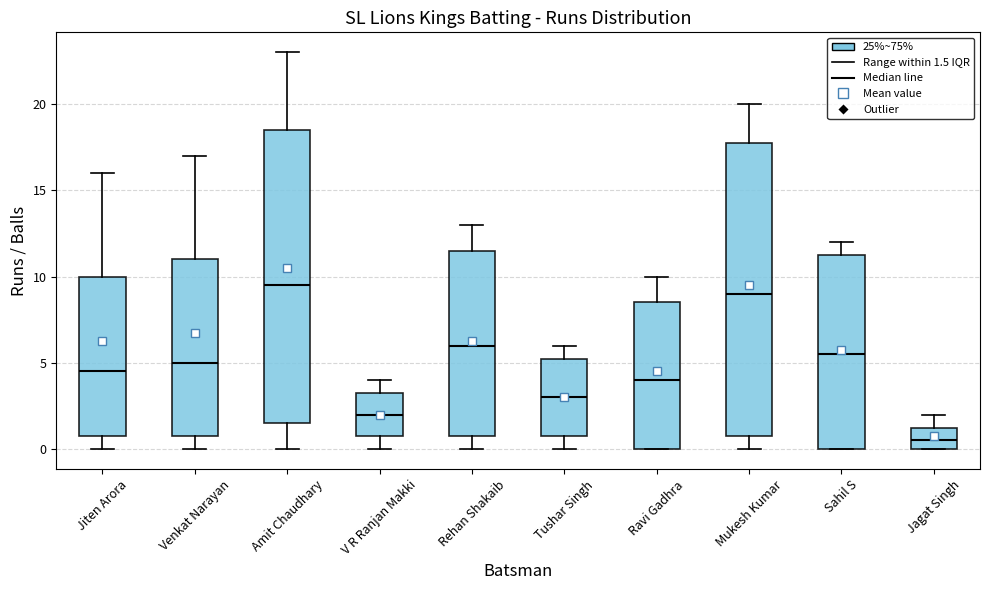

Reading left to right, read every box against the y-axis: the position of its median line, the range the box covers, and the ends of its whiskers. The values are not printed on the chart, so give them approximately, as read against the axis.

Jiten Arora: median 4.5, box 1.0 to 10.0, whiskers 0.0 to 16.0
Venkat Narayan: median 5.0, box 1.0 to 11.0, whiskers 0.0 to 17.0
Amit Chaudhary: median 9.5, box 1.5 to 18.5, whiskers 0.0 to 23.0
V R Ranjan Makki: median 2.0, box 1.0 to 3.5, whiskers 0.0 to 4.0
Rehan Shakaib: median 6.0, box 1.0 to 11.5, whiskers 0.0 to 13.0
Tushar Singh: median 3.0, box 1.0 to 5.5, whiskers 0.0 to 6.0
Ravi Gadhra: median 4.0, box 0.0 to 8.5, whiskers 0.0 to 10.0
Mukesh Kumar: median 9.0, box 1.0 to 18.0, whiskers 0.0 to 20.0
Sahil S: median 5.5, box 0.0 to 11.5, whiskers 0.0 to 12.0
Jagat Singh: median 0.5, box 0.0 to 1.5, whiskers 0.0 to 2.0